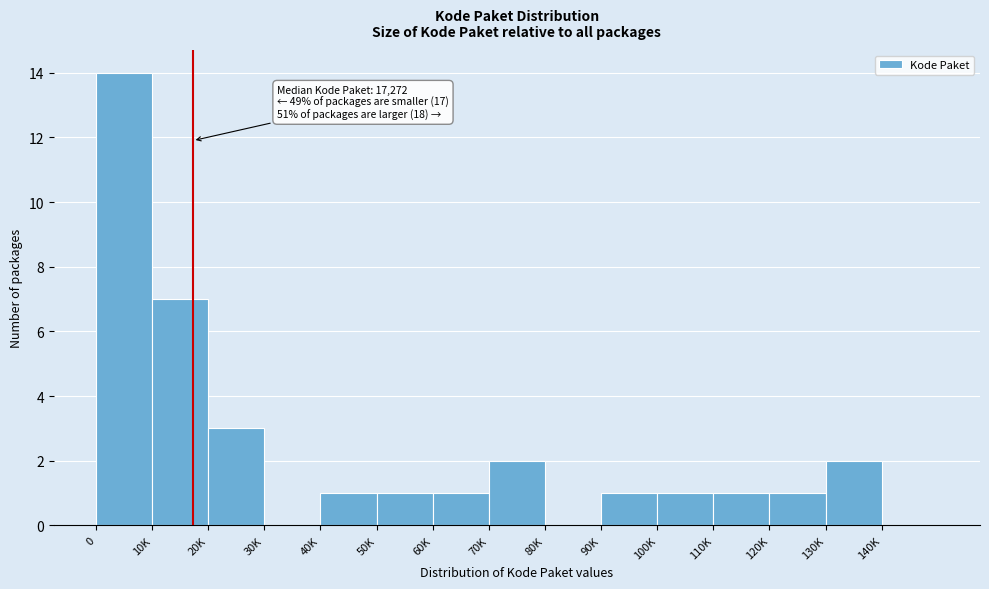

Reading left to right, extract all data points from this chart.

0=14	10K=7	20K=3	30K=0	40K=1	50K=1	60K=1	70K=2	80K=0	90K=1	100K=1	110K=1	120K=1	130K=2	140K=0